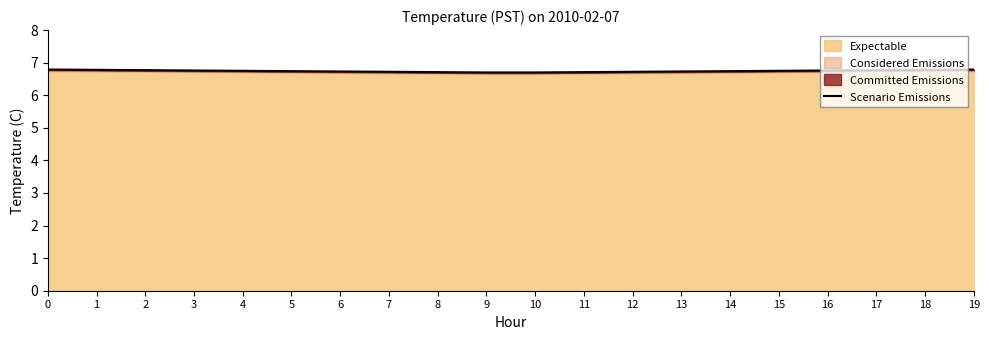

Rank the categories by value from highest to lowest.

0, 19, 1, 18, 2, 17, 3, 16, 4, 15, 5, 14, 6, 13, 7, 12, 8, 11, 9, 10